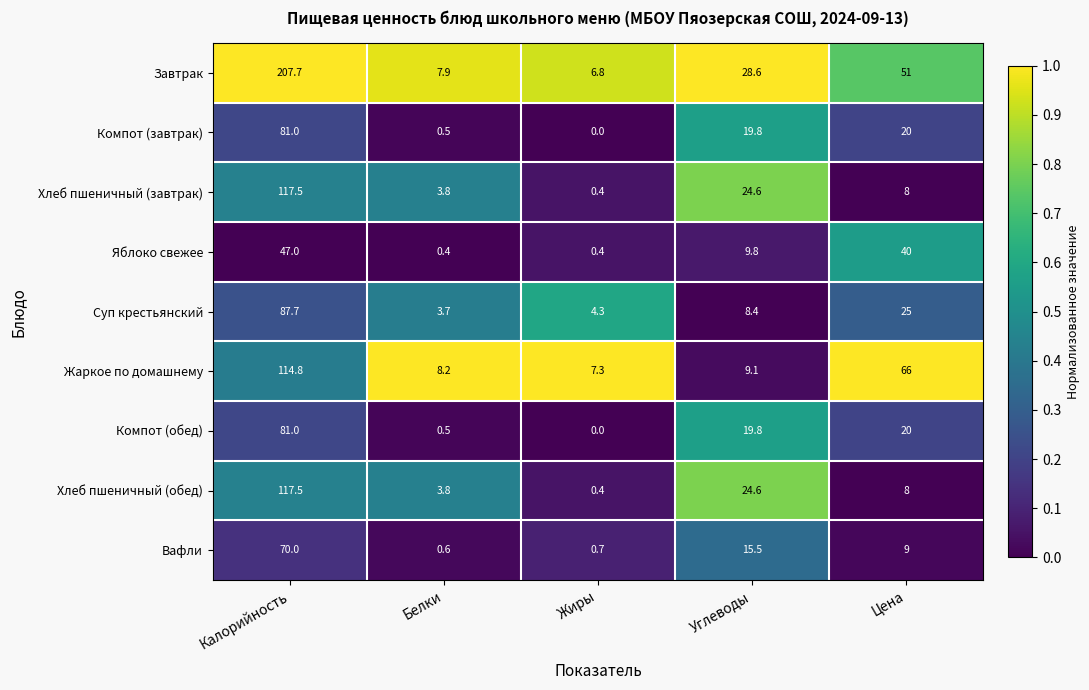

Which category has the lowest value across all series?

Жиры